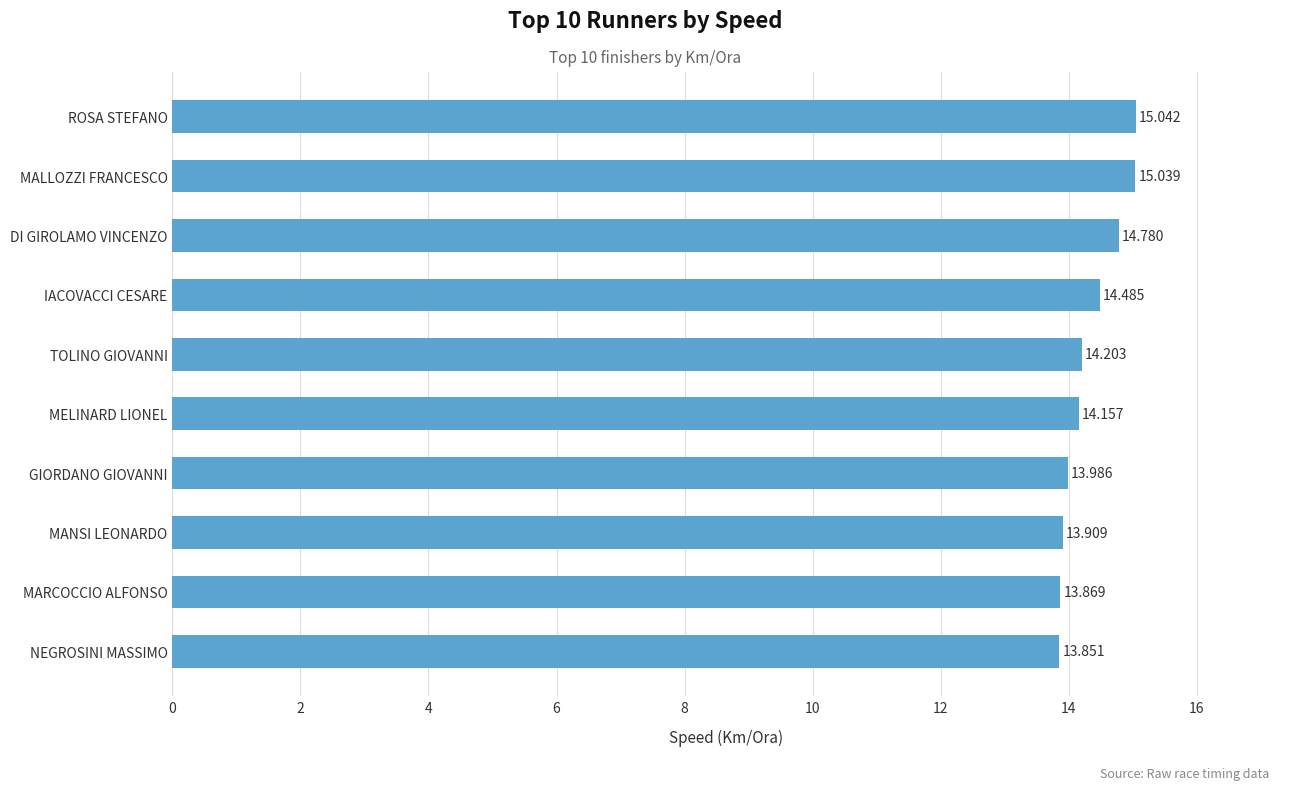

What is the difference between the second highest and minimum values?

1.2